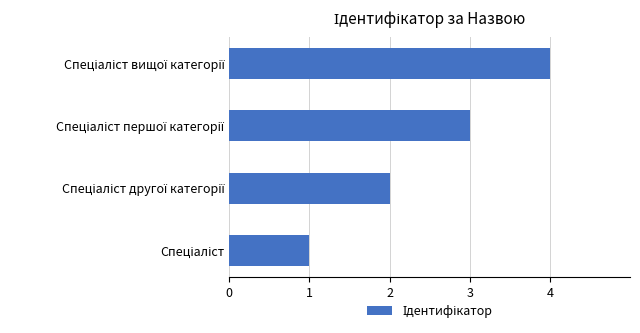

What is the sum of all values?

10